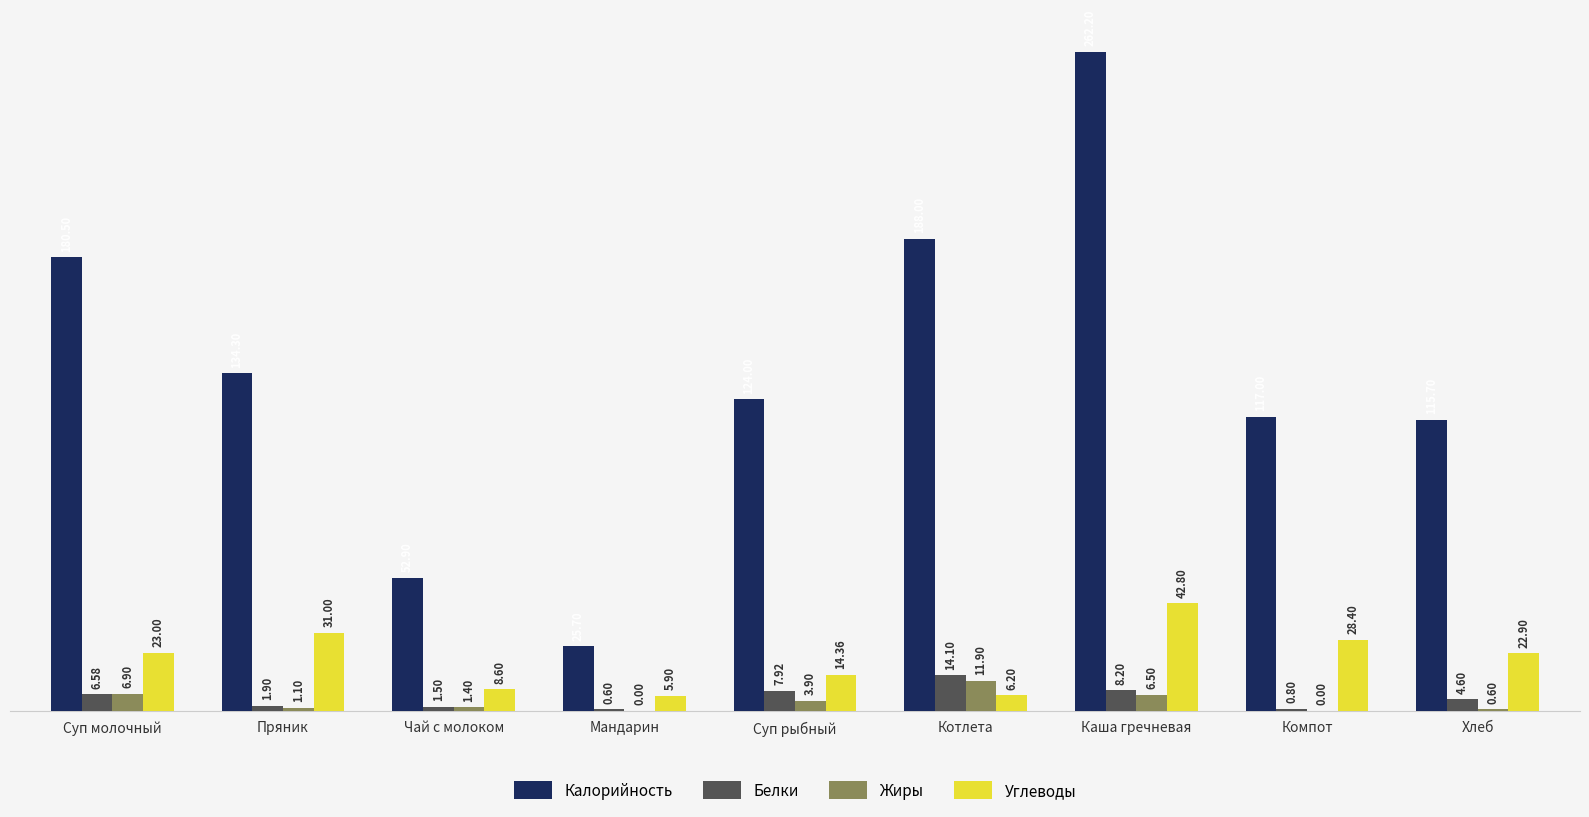

What is the sum of the Жиры values at Суп молочный and Компот?

6.9